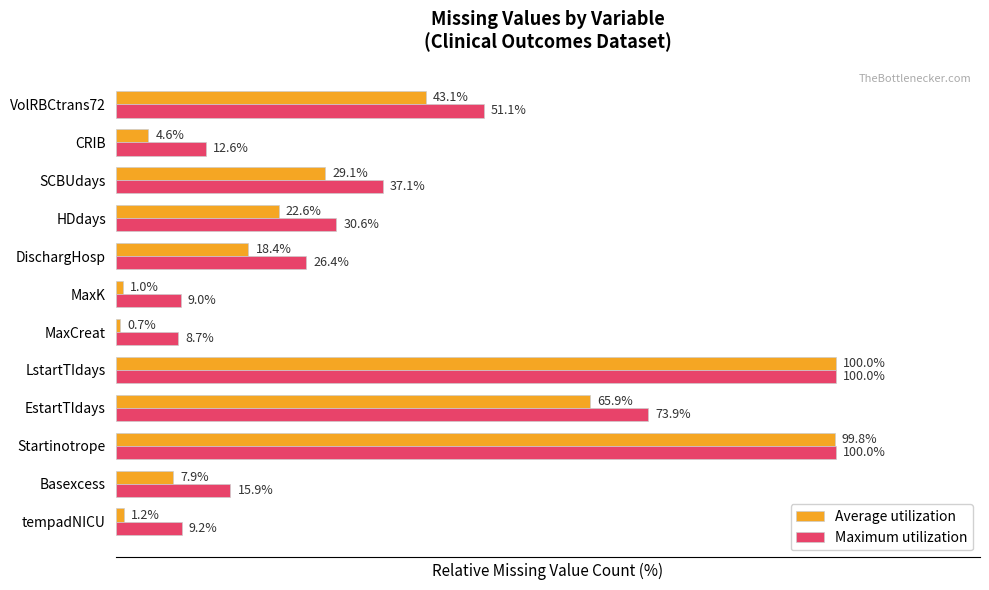

At which label is Average utilization closest to 50?

VolRBCtrans72